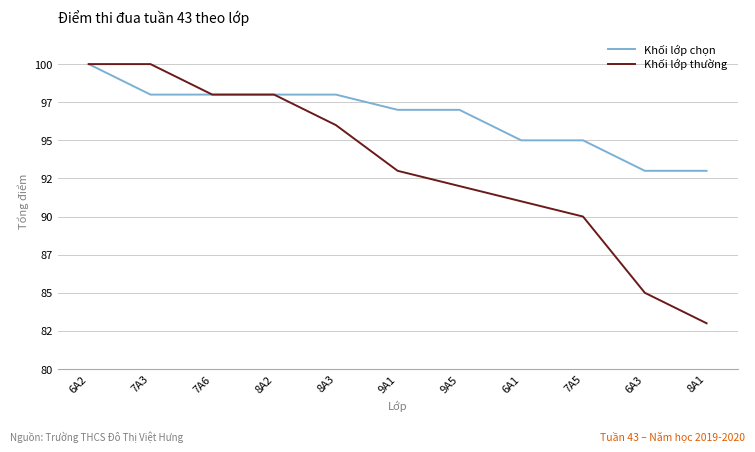

True or false: Khối lớp chọn and Khối lớp thường cross at least once.

False